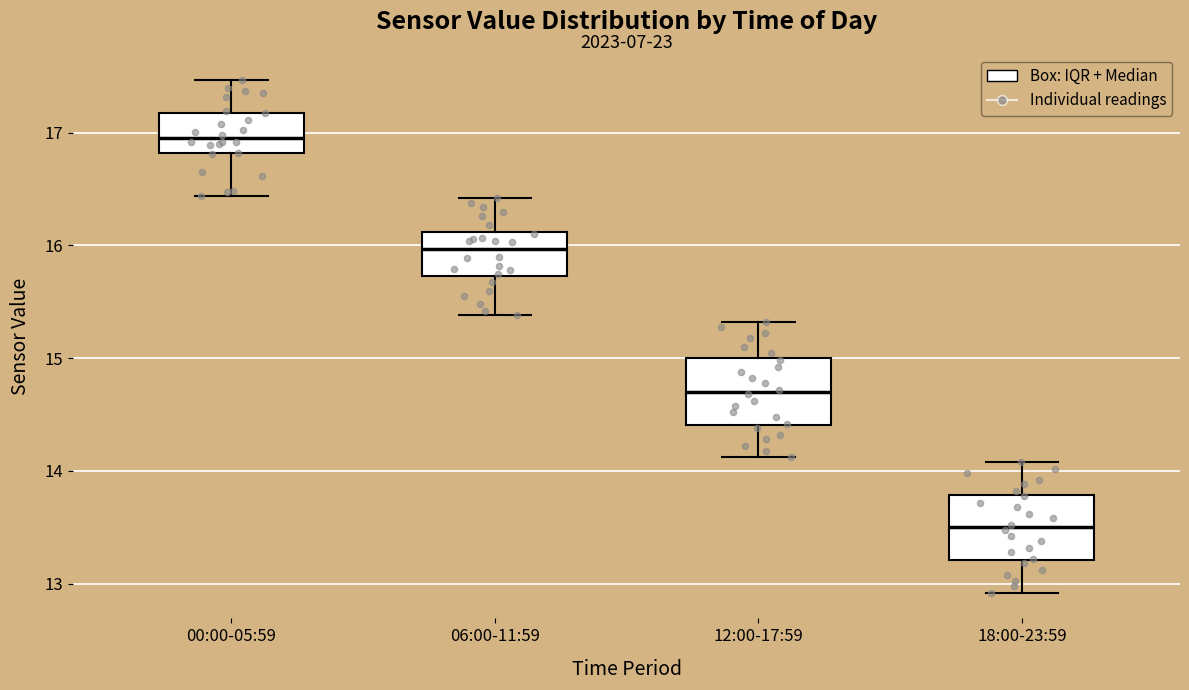

Which box's median line is the lowest?

18:00-23:59